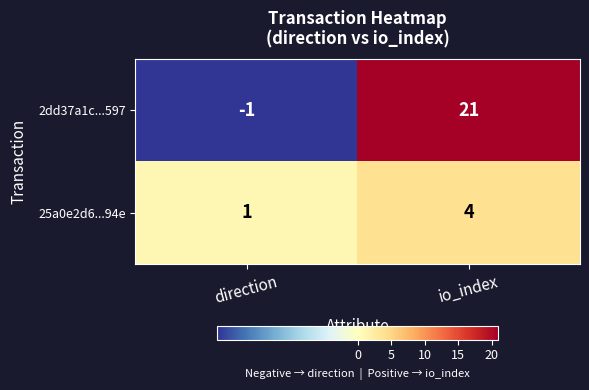

Which series changed the most between direction and io_index?

2dd37a1c...597